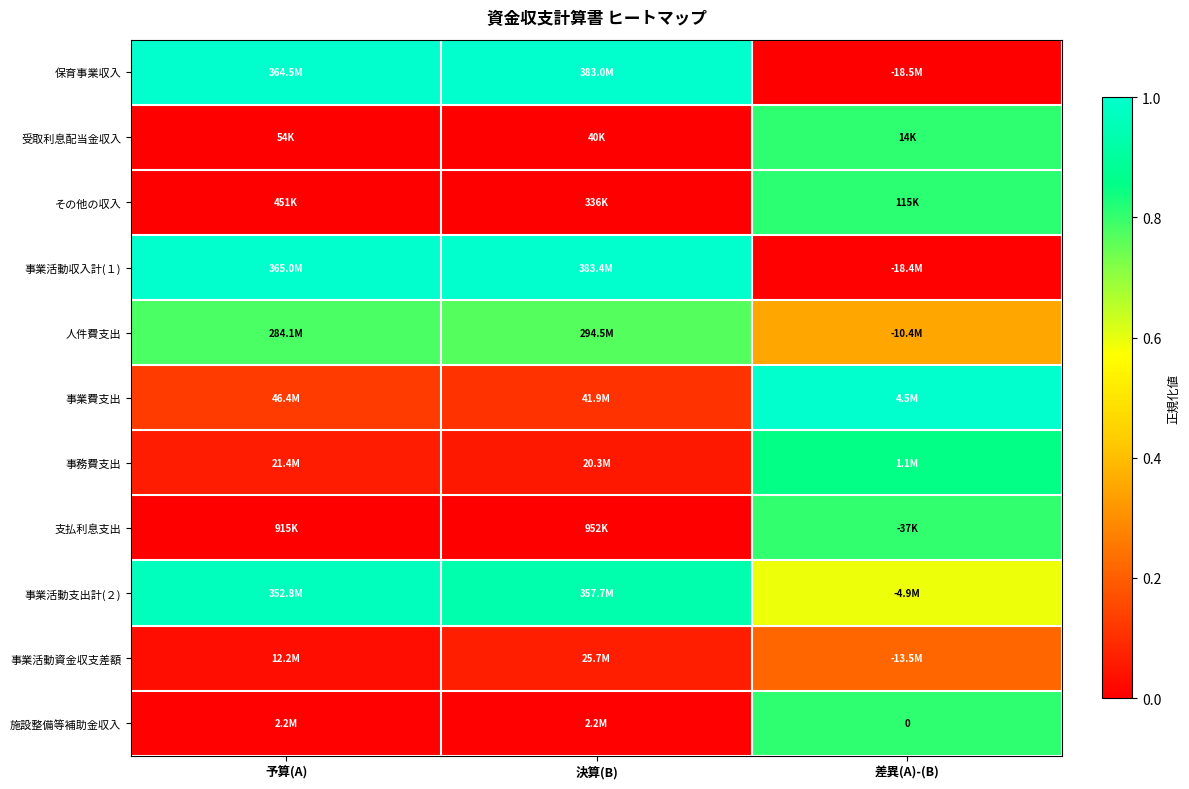

Count the number of data series in this chart.

11